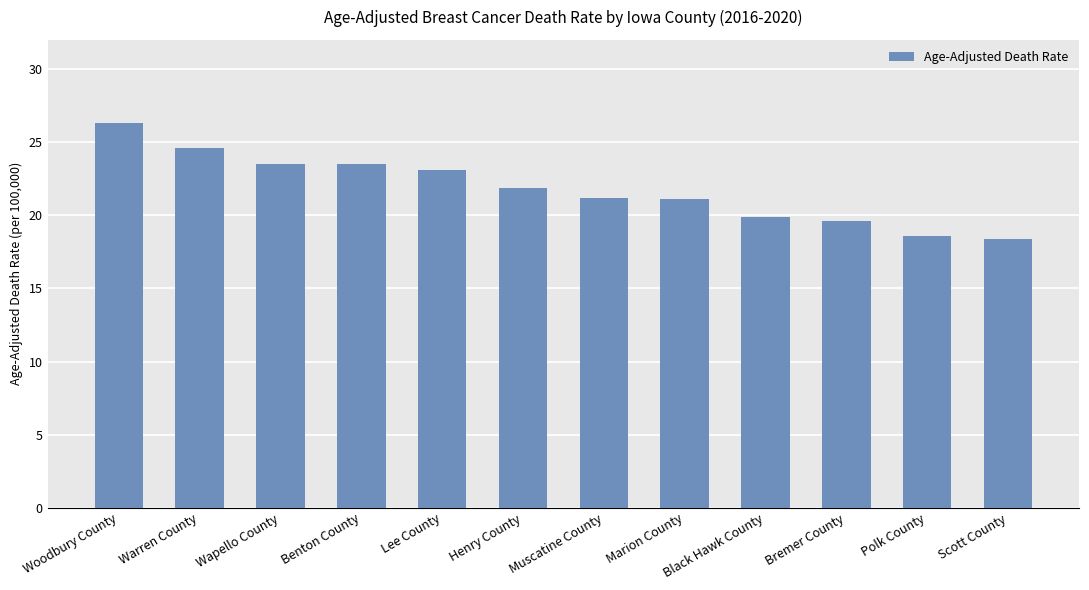

What is the greatest value displayed?

26.3